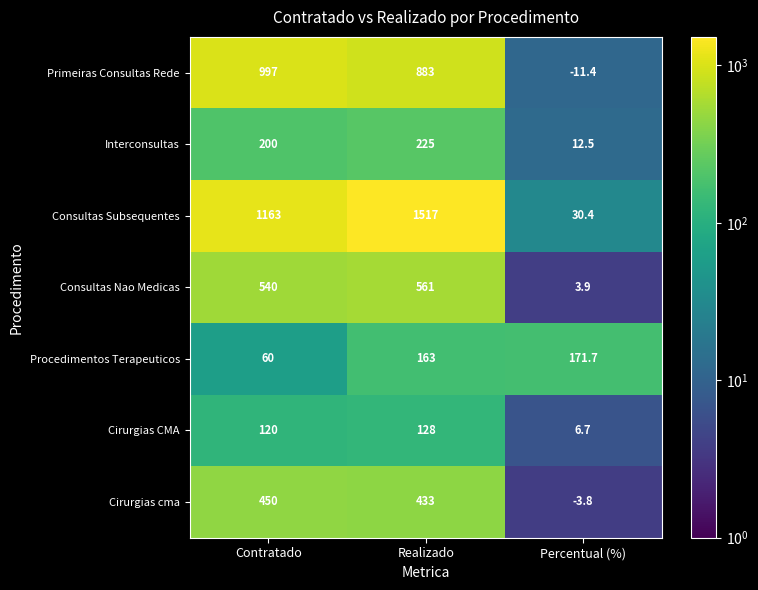

List the series in order of their peak value, highest first.

Consultas Subsequentes, Primeiras Consultas Rede, Consultas Nao Medicas, Cirurgias cma, Interconsultas, Procedimentos Terapeuticos, Cirurgias CMA